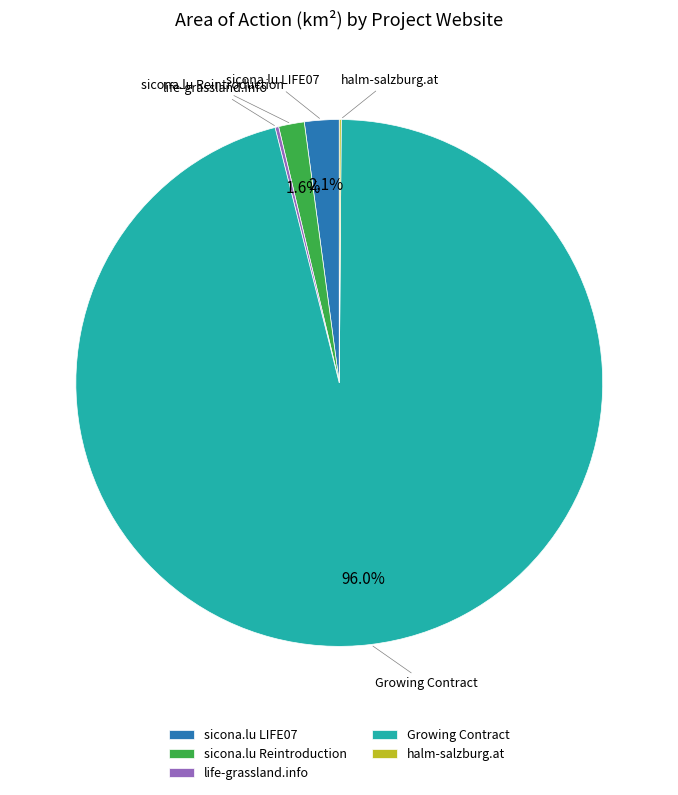

Is there a majority slice in this chart?

Yes